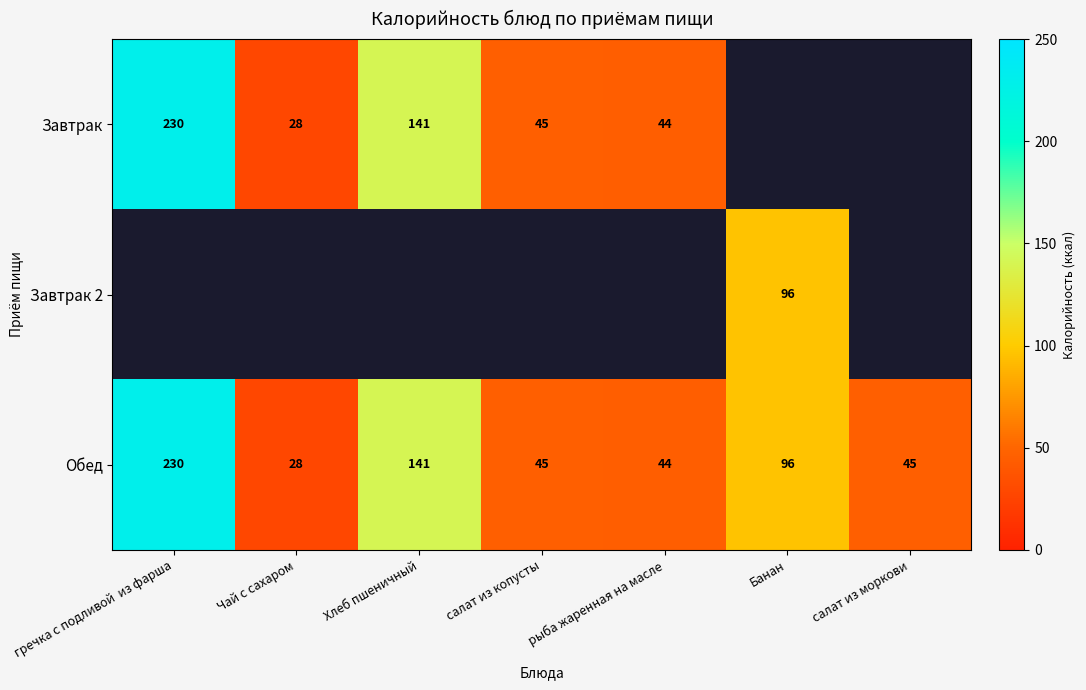

Which category has the lowest value across all series?

Чай с сахаром